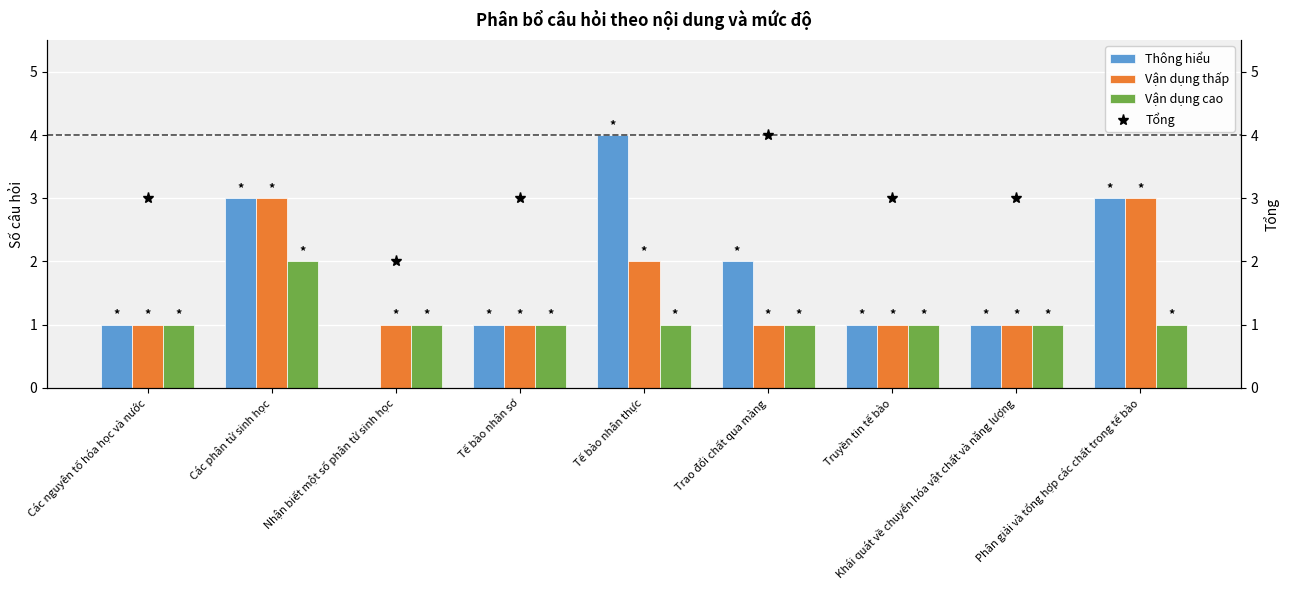

What is the label of the 5th bar from the left?

Tế bào nhân thực